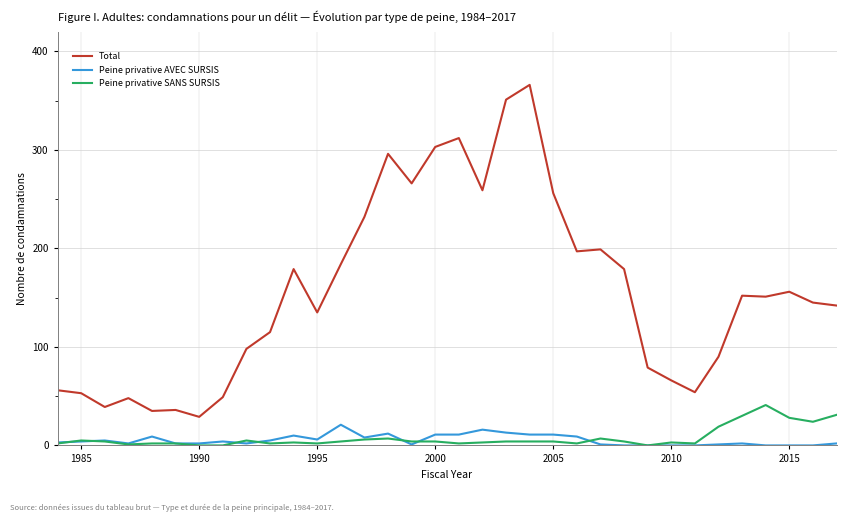

Which series has the largest range (max minus min)?

Total